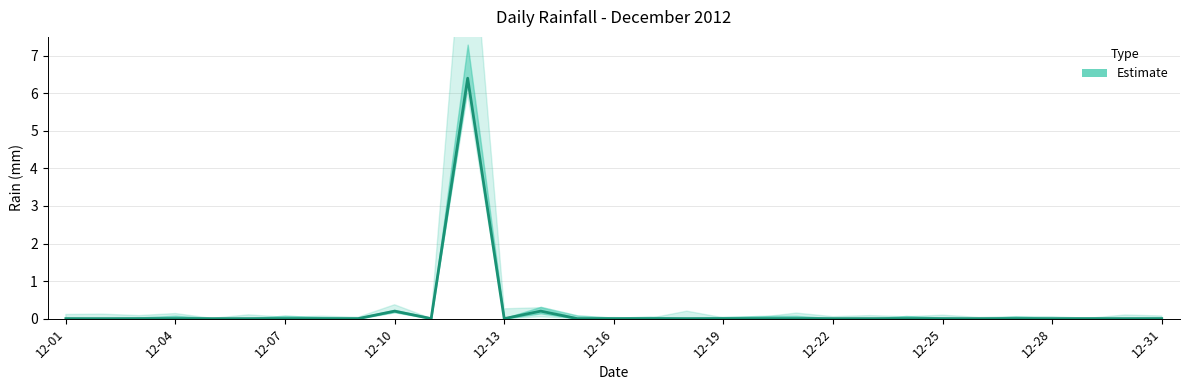

List the labels in order of value, smallest first.

2012-12-01, 2012-12-02, 2012-12-03, 2012-12-04, 2012-12-05, 2012-12-06, 2012-12-07, 2012-12-08, 2012-12-09, 2012-12-11, 2012-12-13, 2012-12-15, 2012-12-16, 2012-12-17, 2012-12-18, 2012-12-19, 2012-12-20, 2012-12-21, 2012-12-22, 2012-12-23, 2012-12-24, 2012-12-25, 2012-12-26, 2012-12-27, 2012-12-28, 2012-12-29, 2012-12-30, 2012-12-31, 2012-12-10, 2012-12-14, 2012-12-12